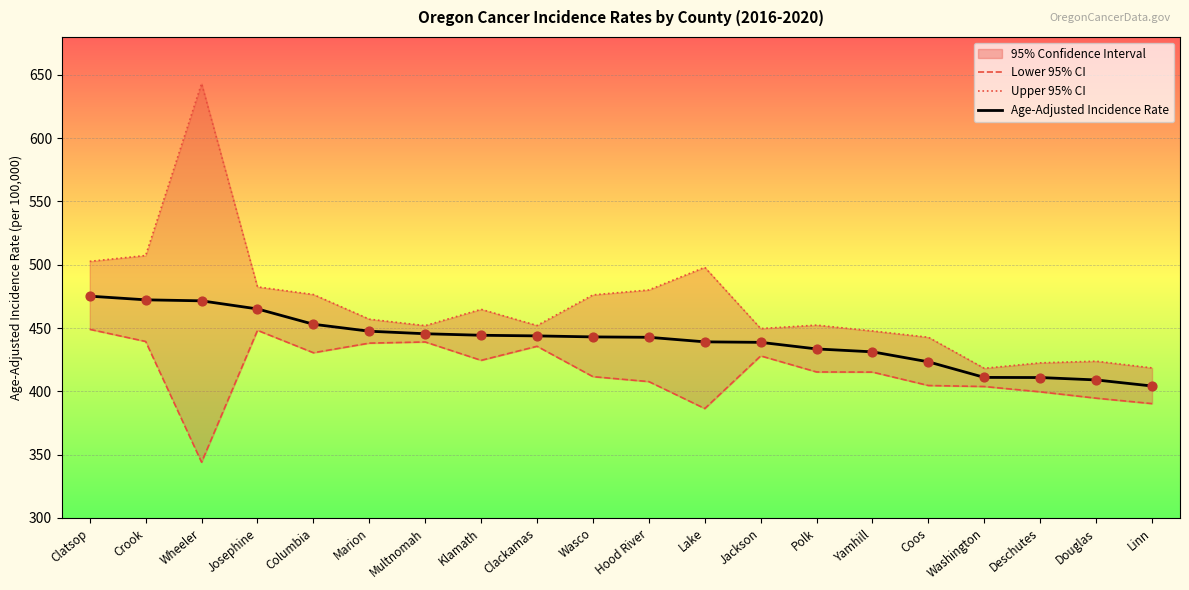

At which category is the sum across all series the highest?

Wheeler